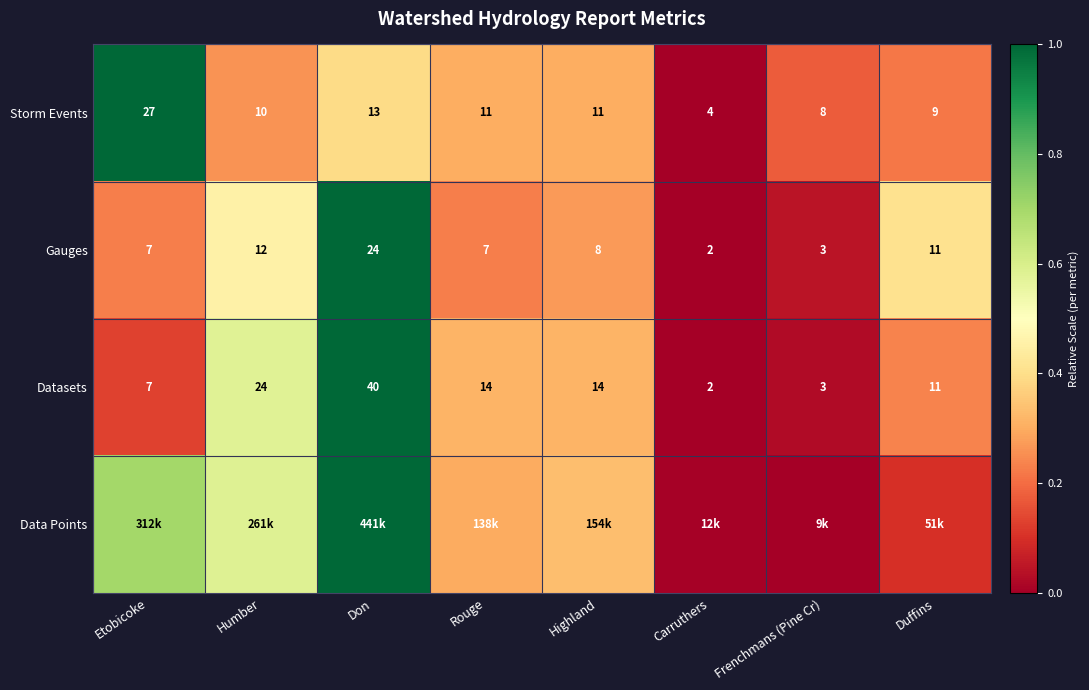

Is the value of Gauges at Rouge greater than the value of Storm Events at Carruthers?

Yes